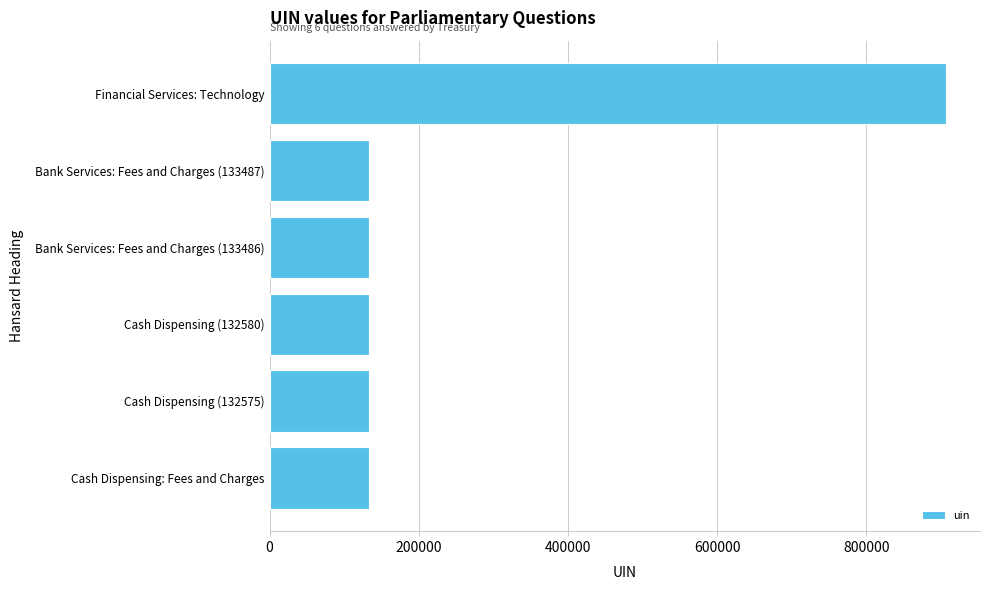

What is the change in value from Bank Services: Fees and Charges (133487) to Financial Services: Technology?

+773315